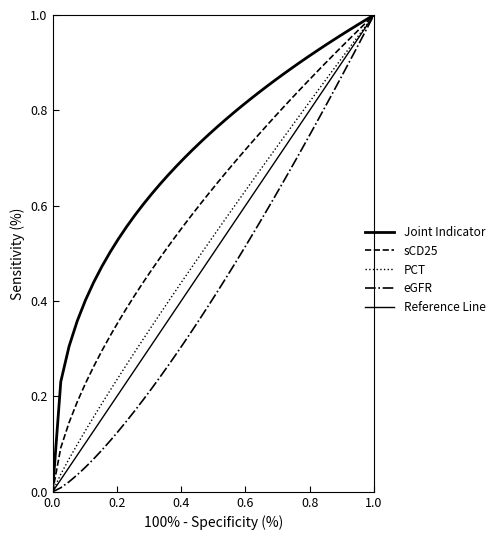

Is it true that the value at 2024-11-07 is 0.2?

False